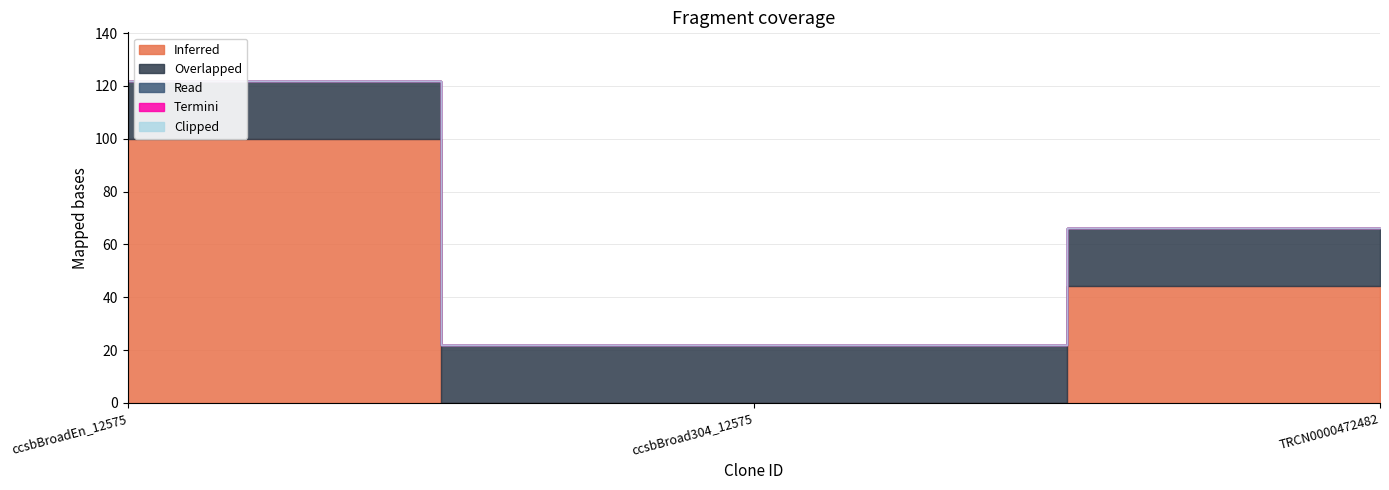

Rank the series at ccsbBroadEn_12575 from highest to lowest value.

Inferred, Overlapped, Read, Termini, Clipped